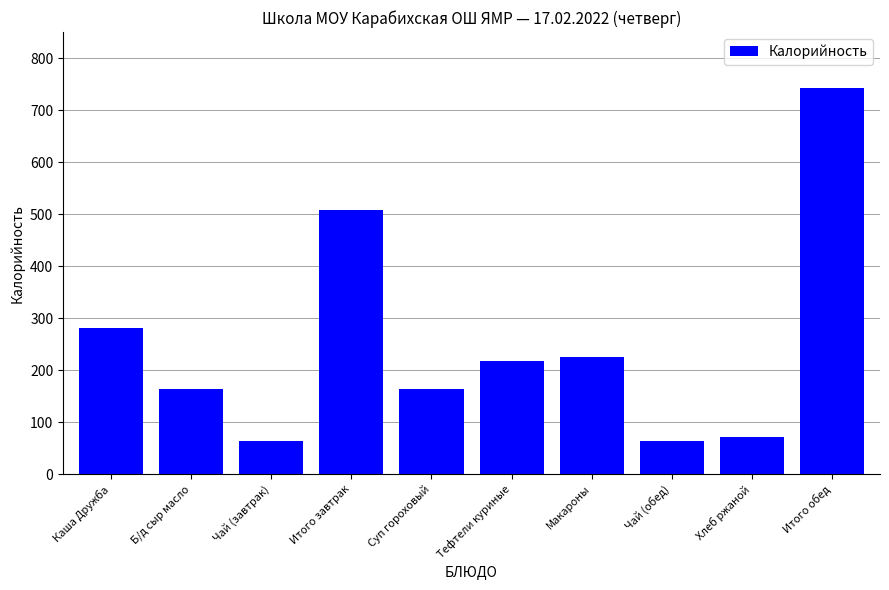

What is the minimum value shown in the chart?

63